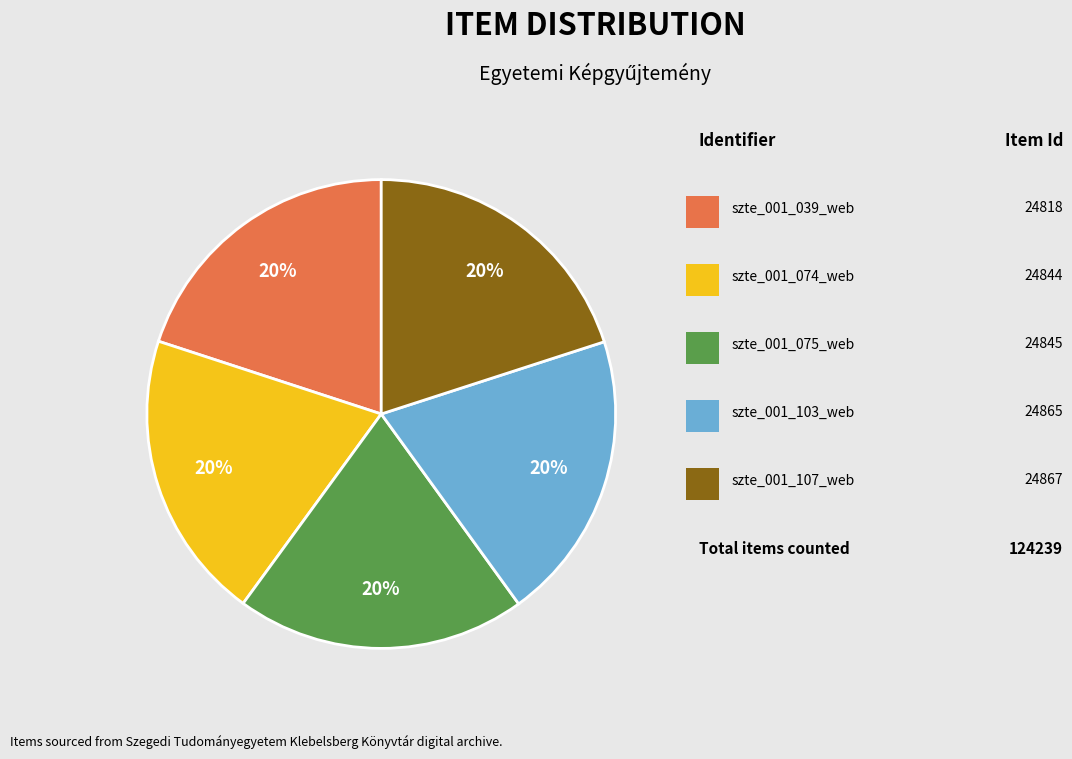

To the nearest percent, what is the average slice percentage?

20%